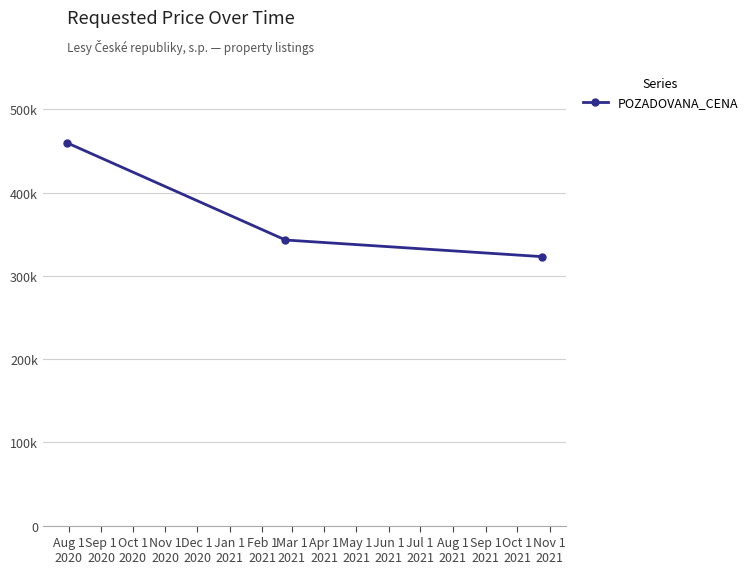

Is this an area chart (filled region under the line)?

No